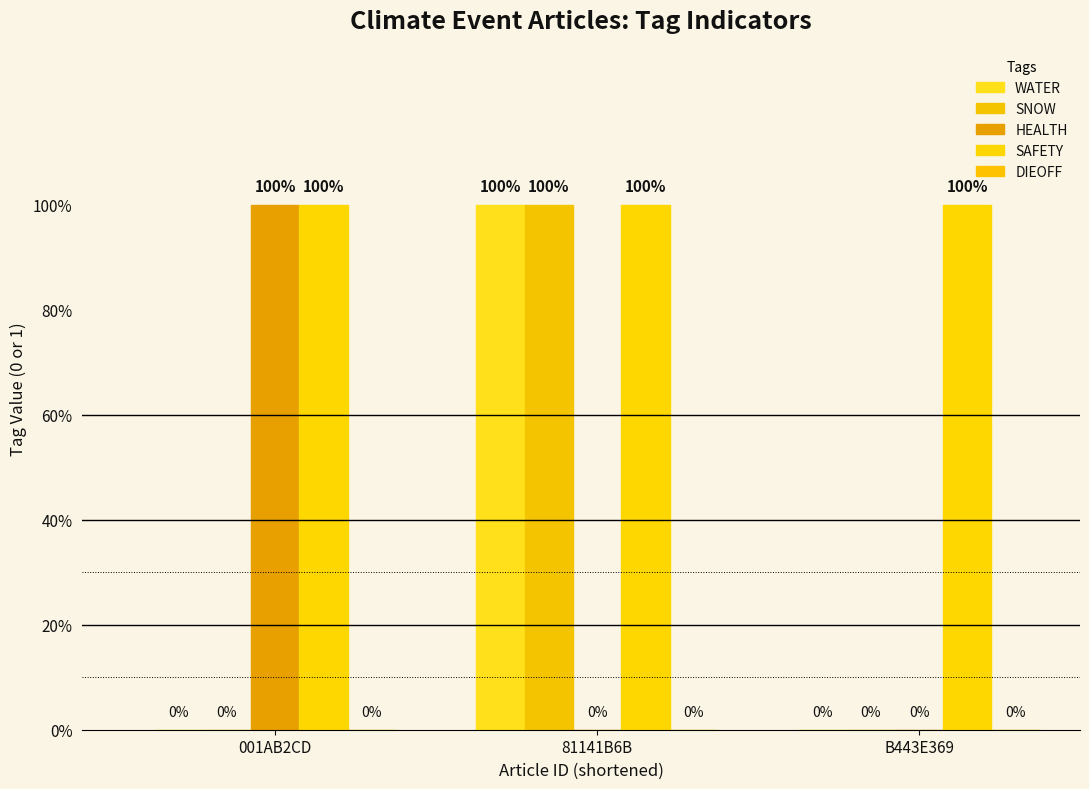

Reading right to left, transcribe all the data shown in this chart.

WATER: 0	1	0
SNOW: 0	1	0
HEALTH: 0	0	1
SAFETY: 1	1	1
DIEOFF: 0	0	0